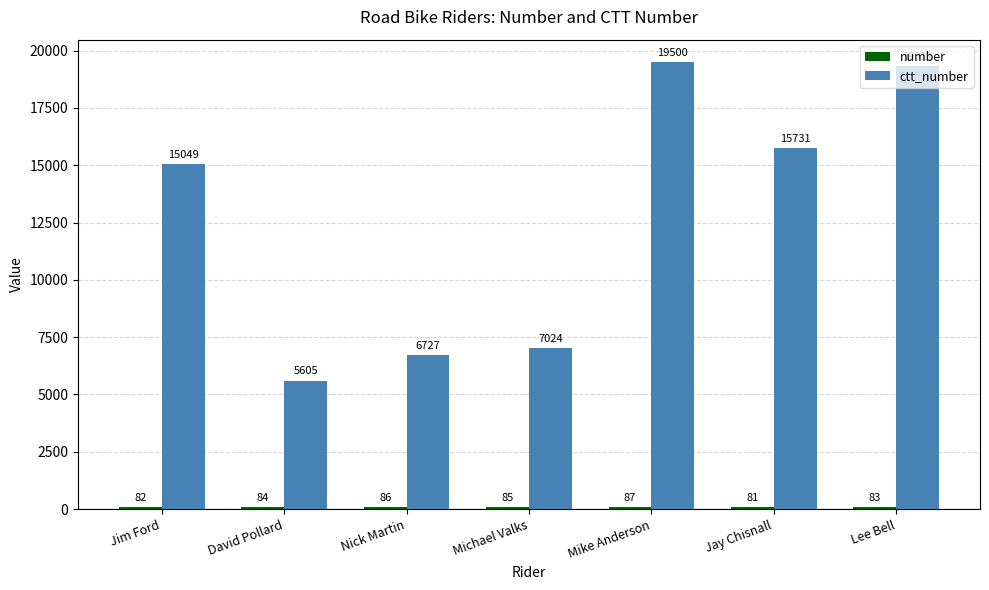

At how many categories does at least one series exceed 13975?

4